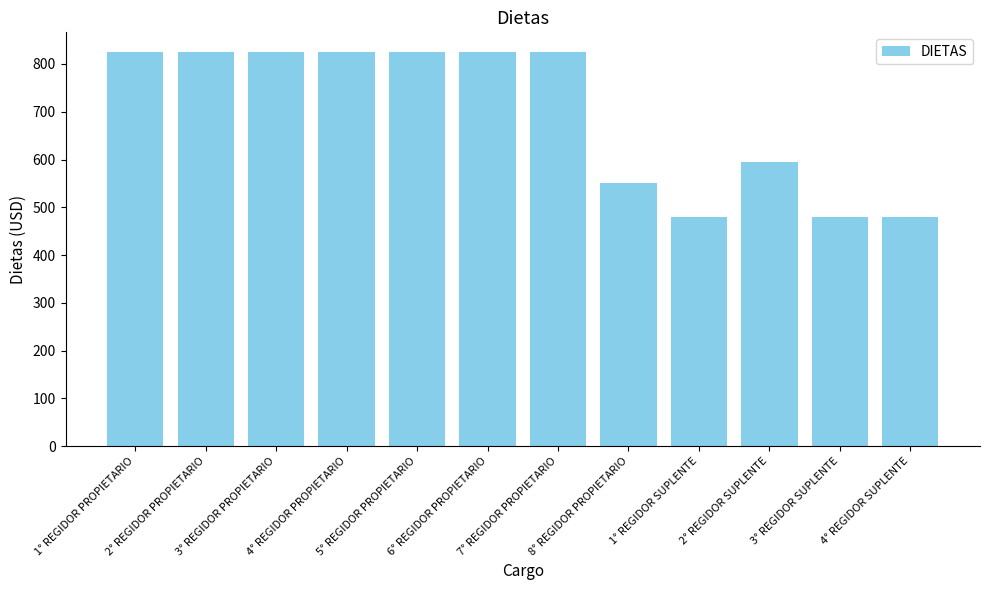

Reading left to right, list all the values displayed in this chart.

825	825	825	825	825	825	825	550	480	595	480	480